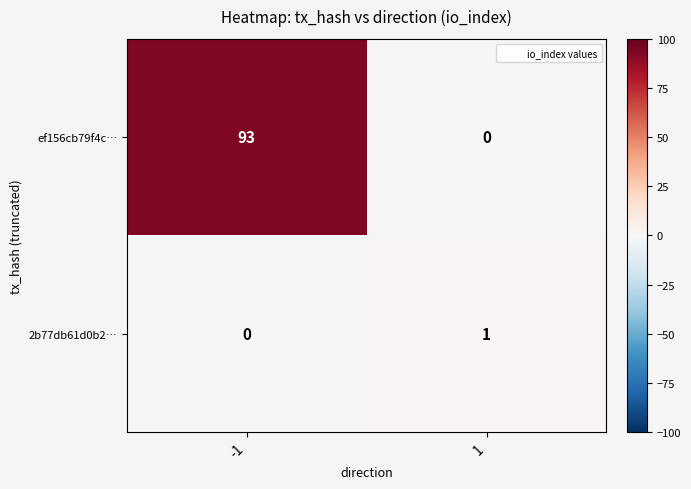

At which category is the sum across all series the highest?

-1